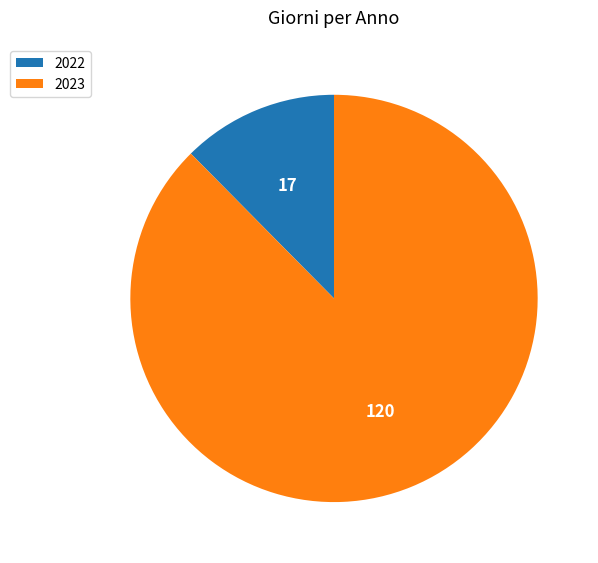

True or false: 2023 accounts for 88% of the total.

True